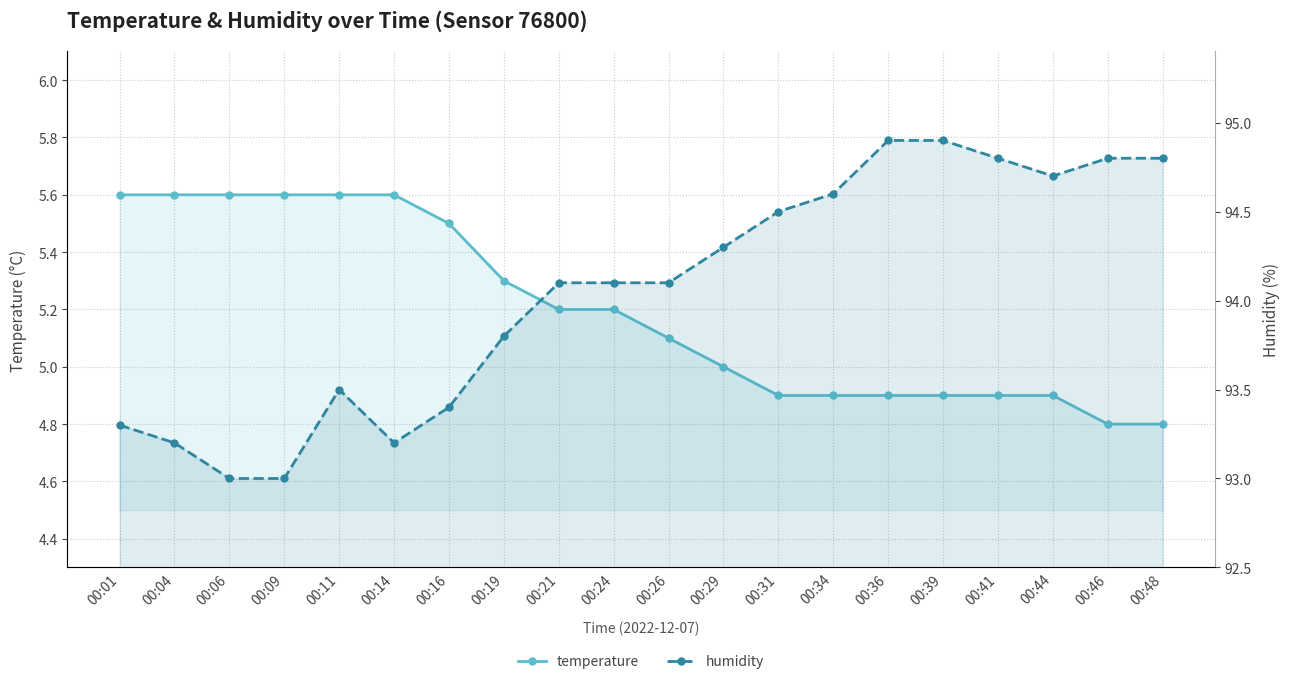

What is the spread (max minus min) of values at 00:11?

87.9